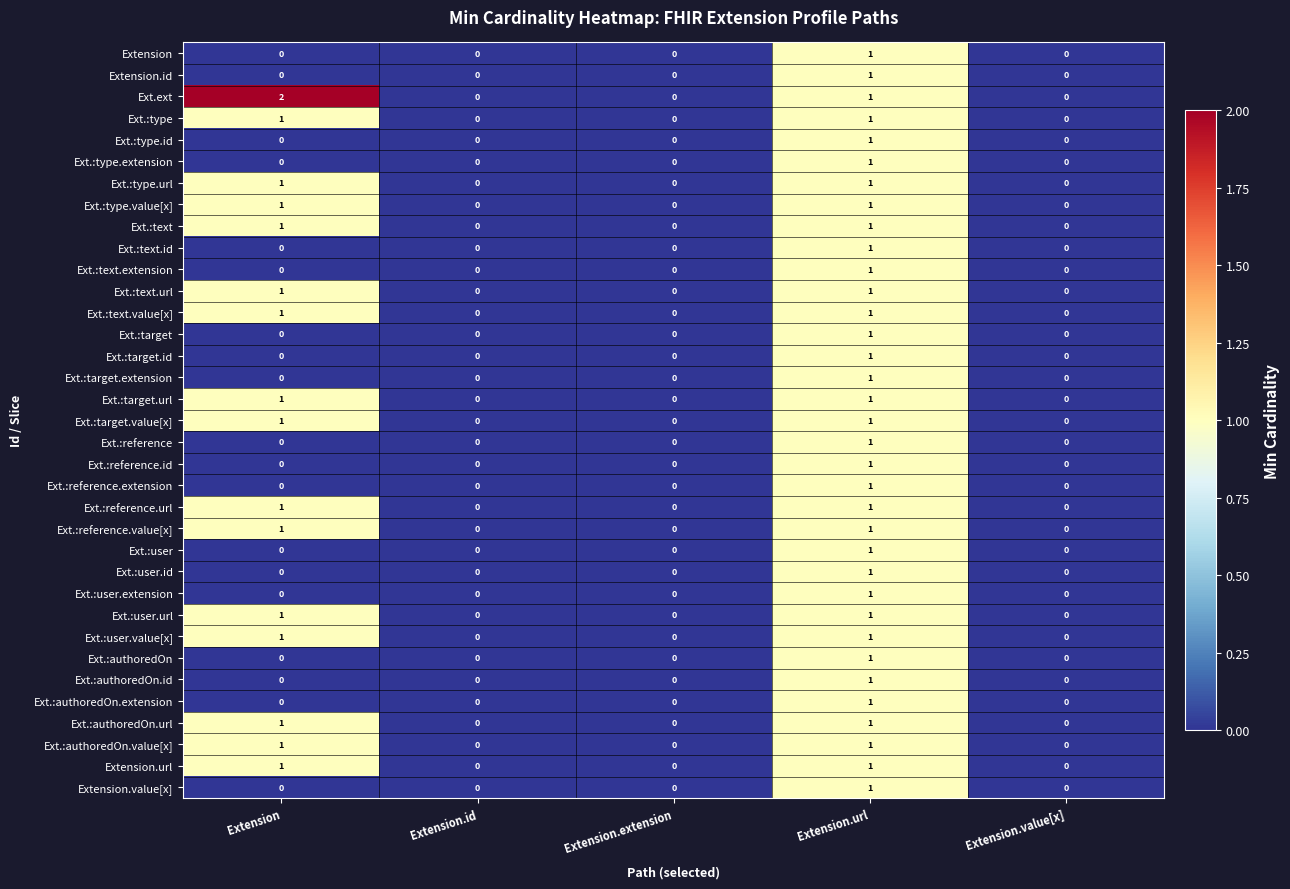

Count the Ext.:reference values in the range 0 to 1.

5